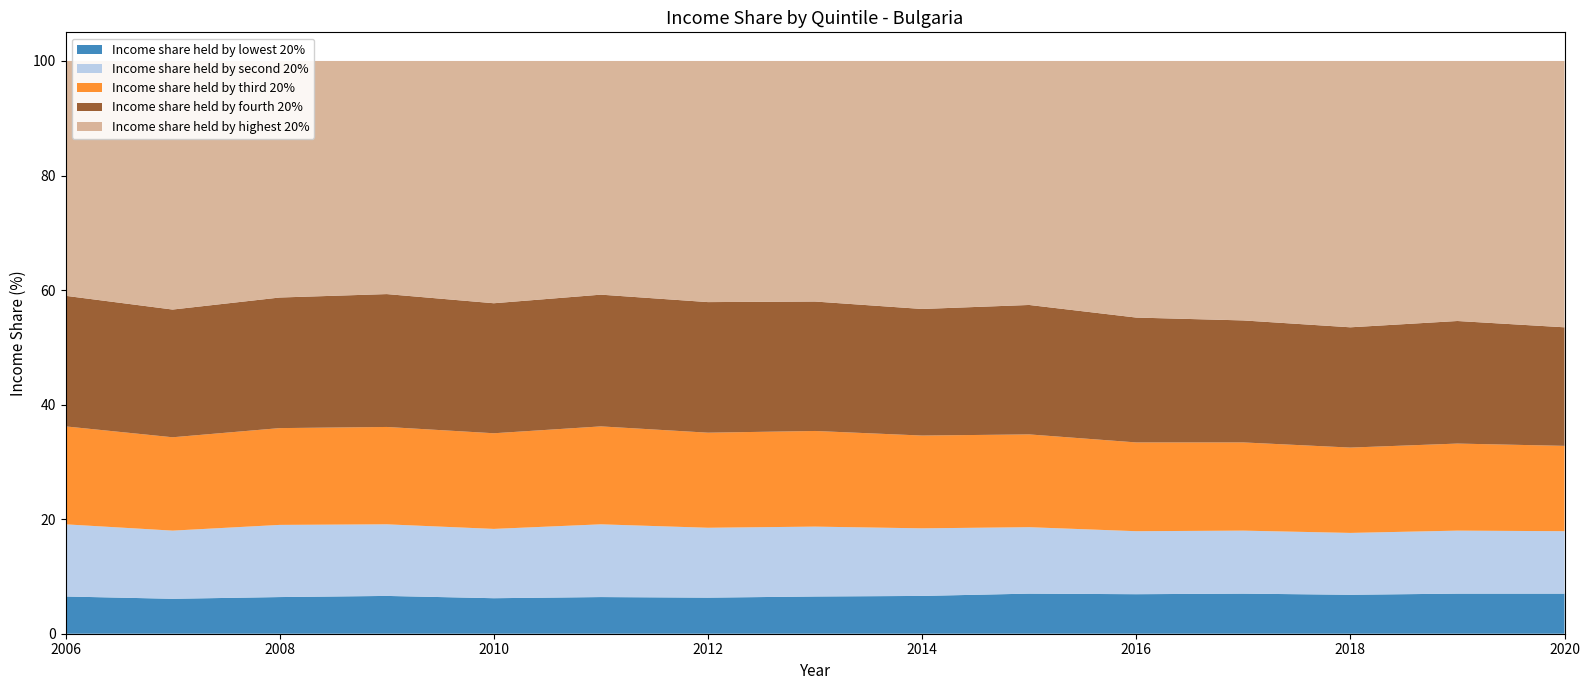

Which series has the largest total across all categories?

Income share held by highest 20%